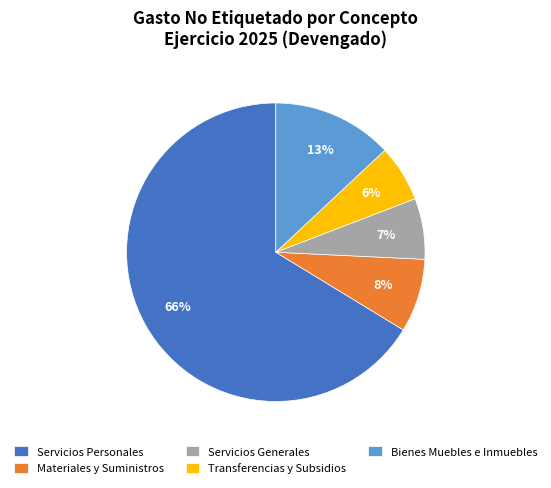

To the nearest percent, what is the average slice percentage?

20%